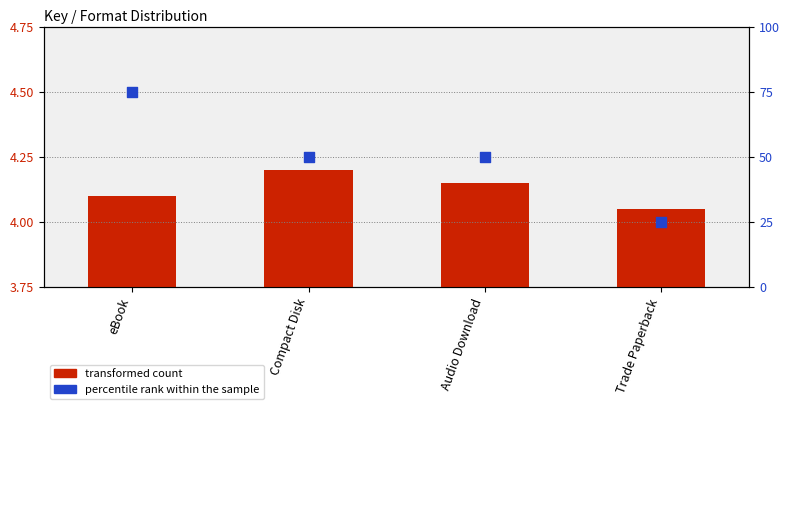

Which series reaches the minimum Y coordinate?

Key (transformed count)